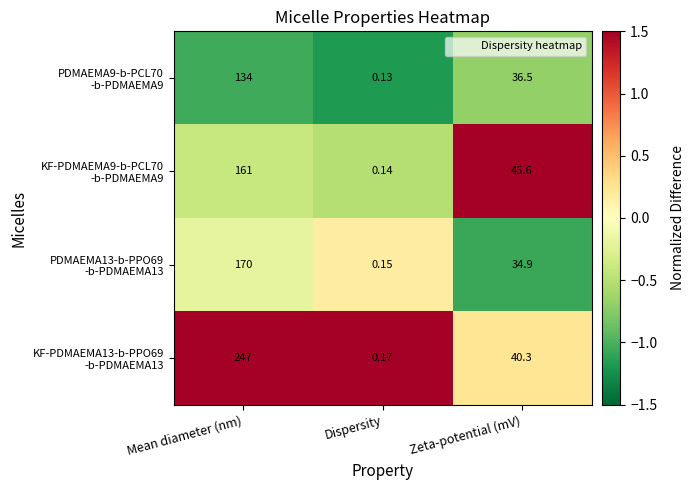

At which category is the sum across all series the highest?

Mean diameter (nm)